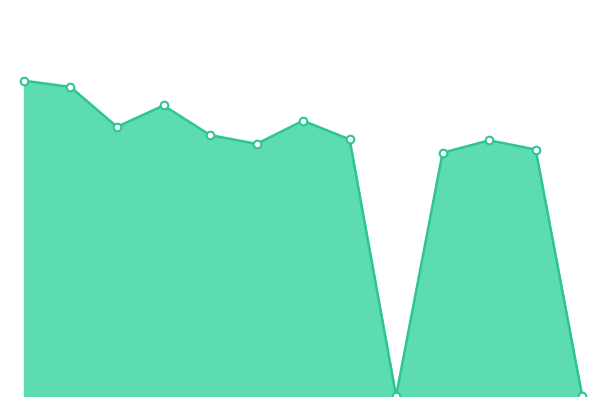

How many lines are shown in the chart?

1